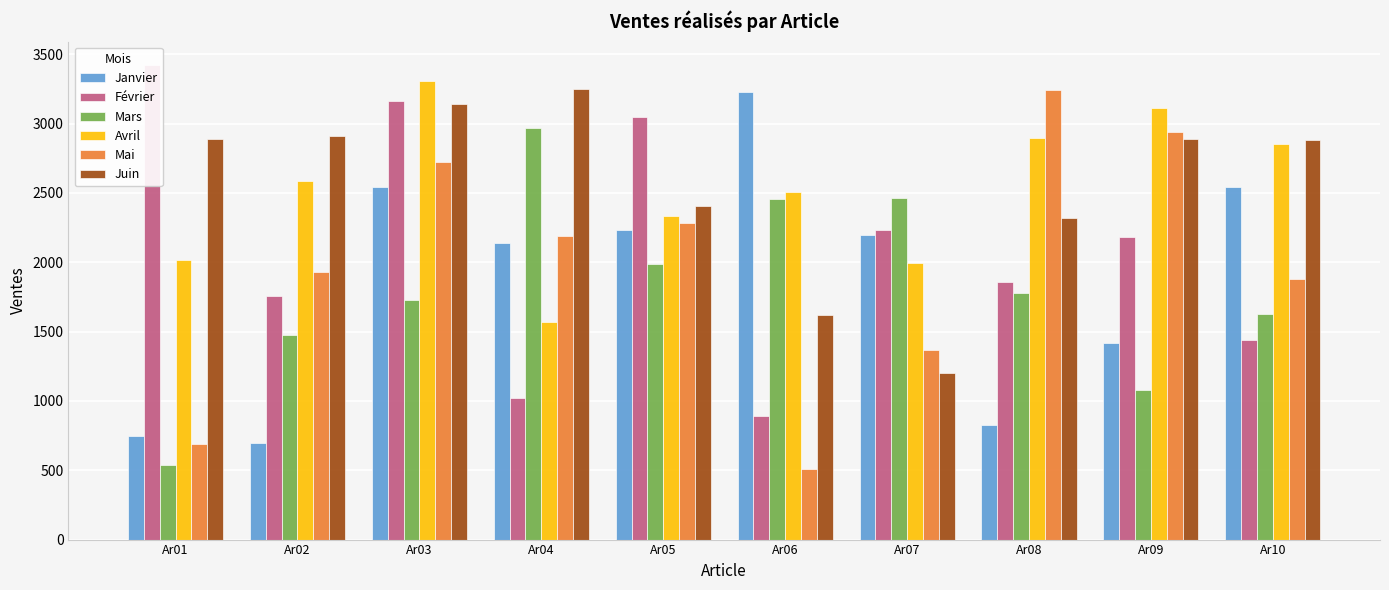

What is the total value across all series at Ar08?

12923